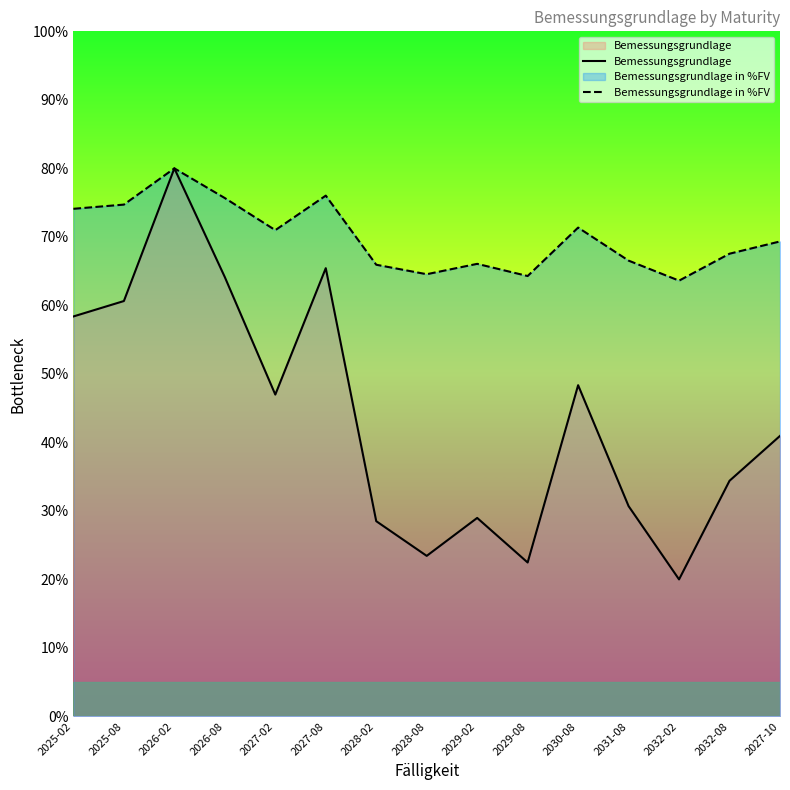

Does the chart have visible grid lines?

No